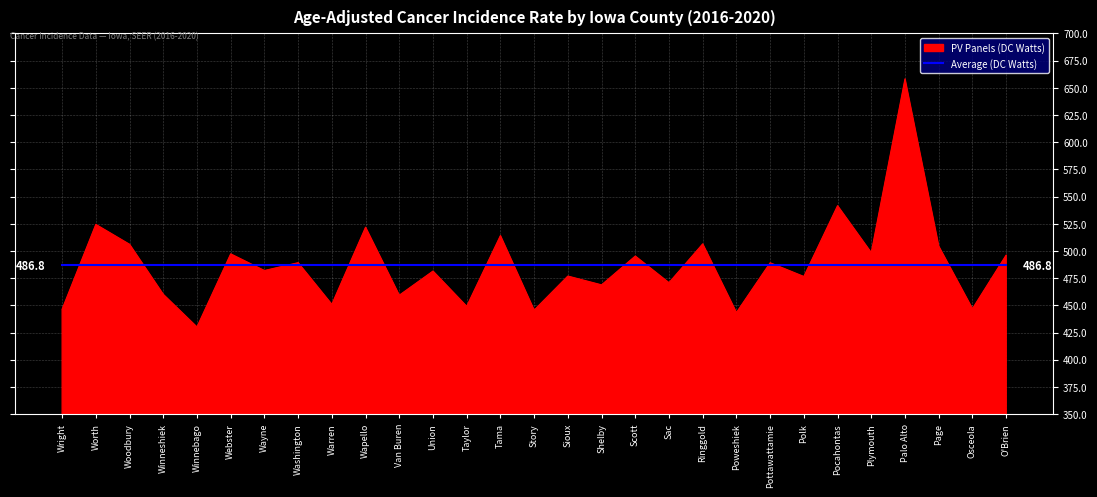

Rank the series at Wright from lowest to highest value.

PV Panels (DC Watts), Average (DC Watts)